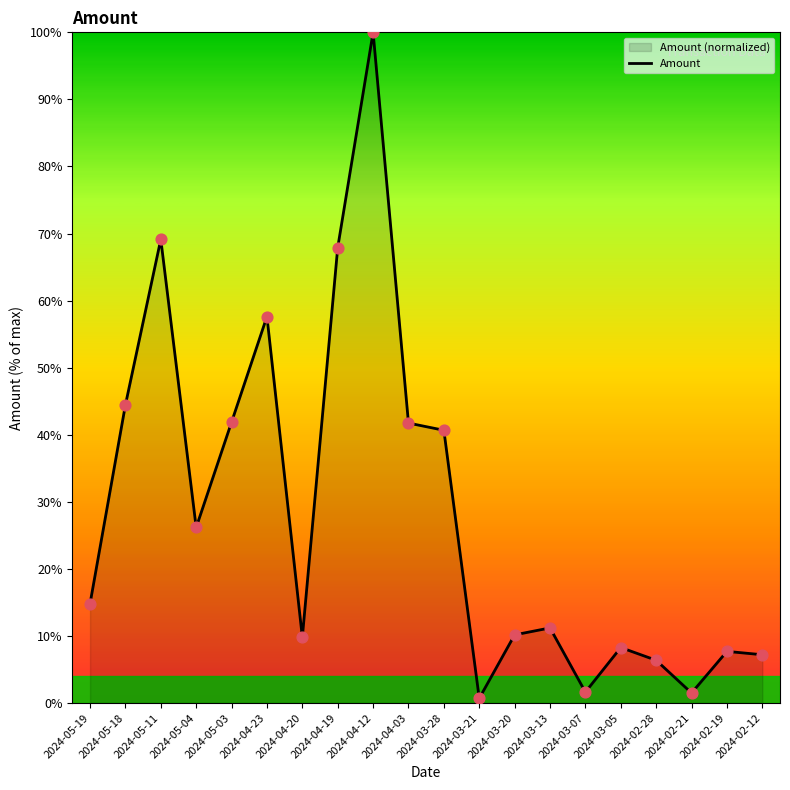

Which has a higher value, 2024-05-18 or 2024-02-19?

2024-05-18